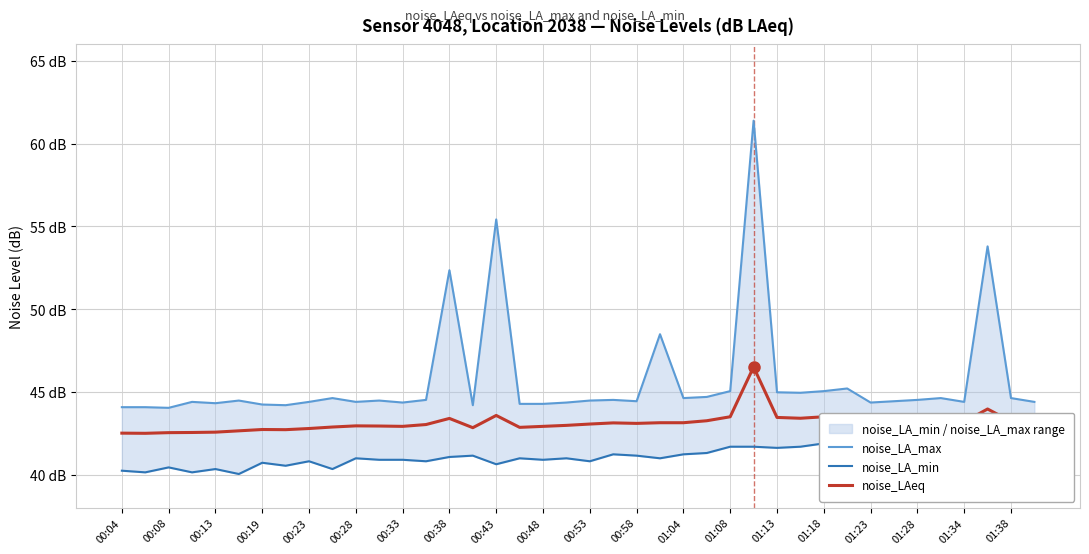

Reading left to right, what are all the values shown in this chart?

noise_LA_max: 44.1	44.1	44.0	44.4	44.3	44.5	44.2	44.2	44.4	44.6	44.4	44.5	44.4	44.5	52.4	44.2	55.4	44.3	44.3	44.4	44.5	44.5	44.4	48.5	44.6	44.7	45.0	61.4	45.0	44.9	45.0	45.2	44.4	44.4	44.5	44.6	44.4	53.8	44.6	44.4
noise_LA_min: 40.2	40.1	40.4	40.1	40.3	40.0	40.7	40.5	40.8	40.3	41.0	40.9	40.9	40.8	41.1	41.1	40.6	41.0	40.9	41.0	40.8	41.2	41.1	41.0	41.2	41.3	41.7	41.7	41.6	41.7	41.9	41.6	41.3	41.0	41.5	41.2	41.2	41.5	41.4	41.5
noise_LAeq: 42.5	42.5	42.5	42.5	42.6	42.6	42.7	42.7	42.8	42.9	42.9	42.9	42.9	43.0	43.4	42.8	43.6	42.9	42.9	43.0	43.0	43.1	43.1	43.1	43.1	43.2	43.5	46.5	43.5	43.4	43.5	43.4	43.0	43.1	43.2	43.2	43.2	44.0	43.2	43.2